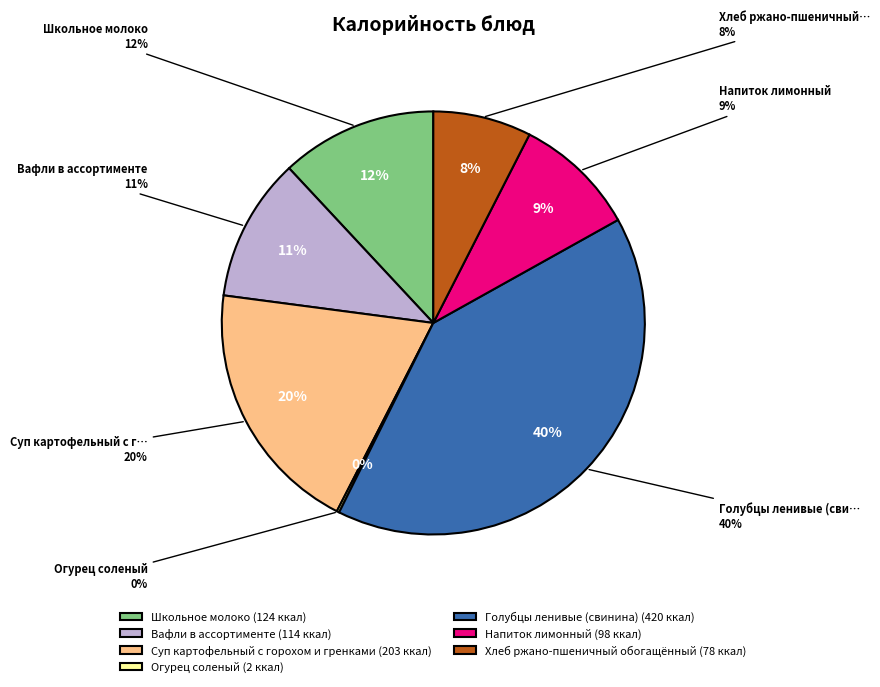

To the nearest percent, what percentage of the pie is Школьное молоко?

12%